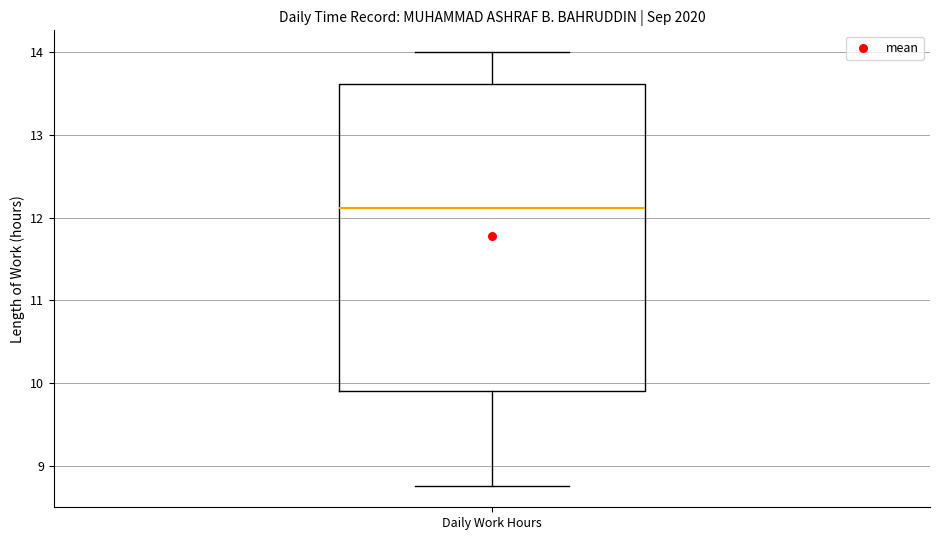

Read this box plot against the y-axis: the position of the median line, the range covered by the box, and the ends of both whiskers. The values are not printed on the chart, so give them approximately, as read against the axis.

median 12.1, box 9.9 to 13.6, whiskers 8.8 to 14.0